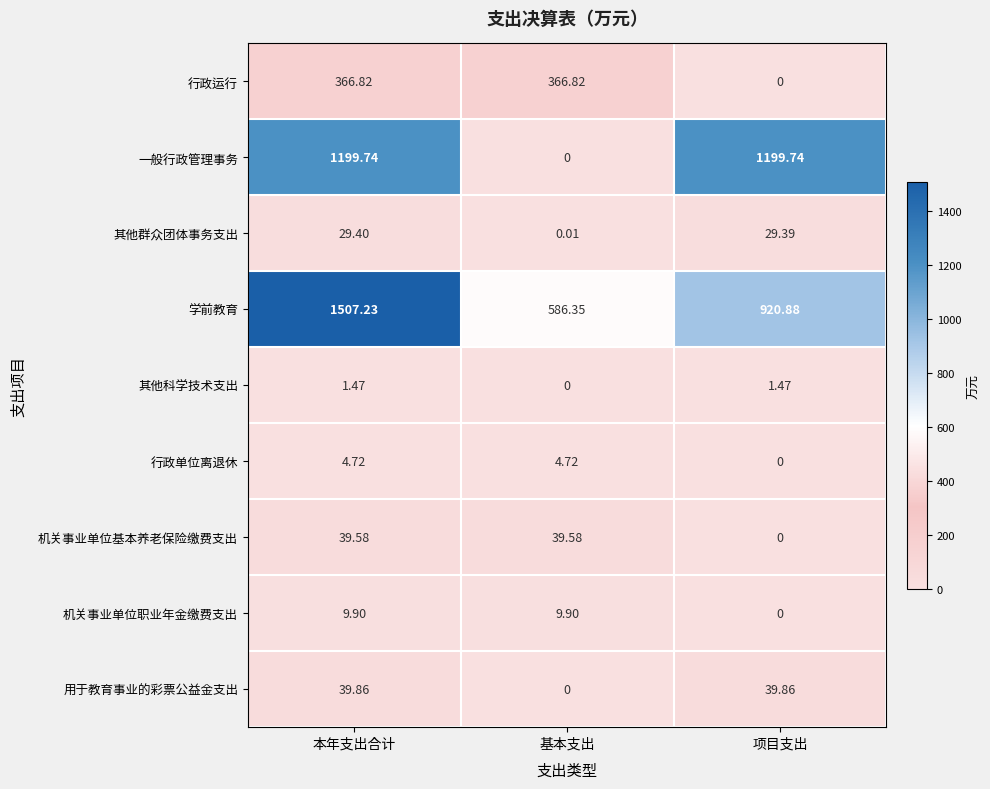

Count the number of data series in this chart.

9